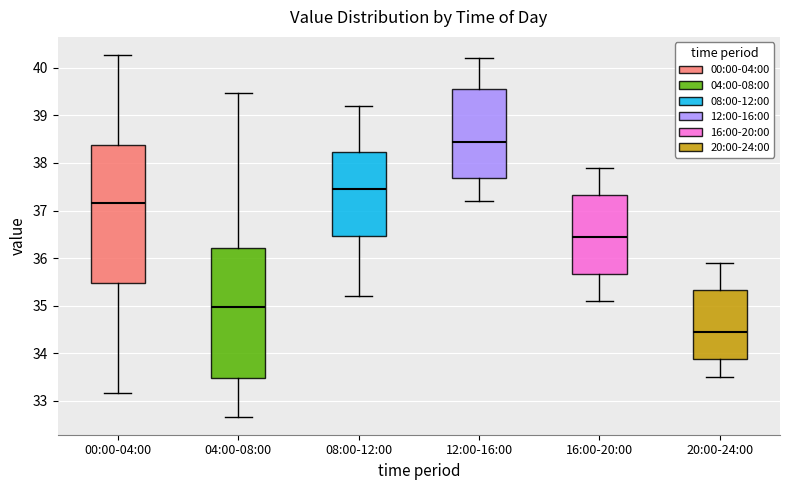

Reading left to right, transcribe this box plot: for each box, give where its median line is, the range the box spans, and where its two whiskers end, as read against the y-axis. The values are not printed on the chart, so give them approximately, as read against the axis.

00:00-04:00: median 37.2, box 35.5 to 38.4, whiskers 33.2 to 40.3
04:00-08:00: median 35.0, box 33.5 to 36.2, whiskers 32.7 to 39.5
08:00-12:00: median 37.5, box 36.5 to 38.2, whiskers 35.2 to 39.2
12:00-16:00: median 38.5, box 37.7 to 39.6, whiskers 37.2 to 40.2
16:00-20:00: median 36.5, box 35.7 to 37.3, whiskers 35.1 to 37.9
20:00-24:00: median 34.5, box 33.9 to 35.3, whiskers 33.5 to 35.9